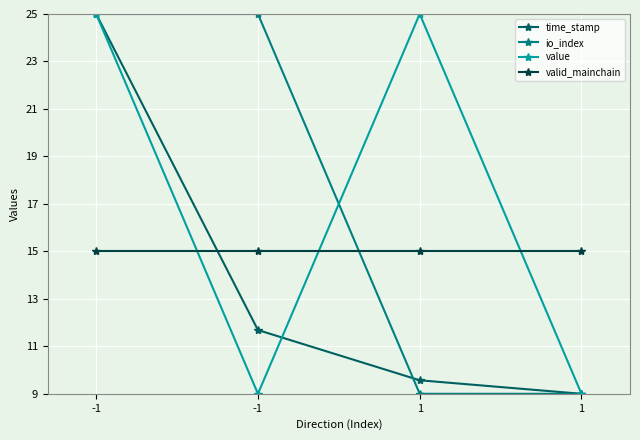

Where does the time_stamp series first go above 11?

-1